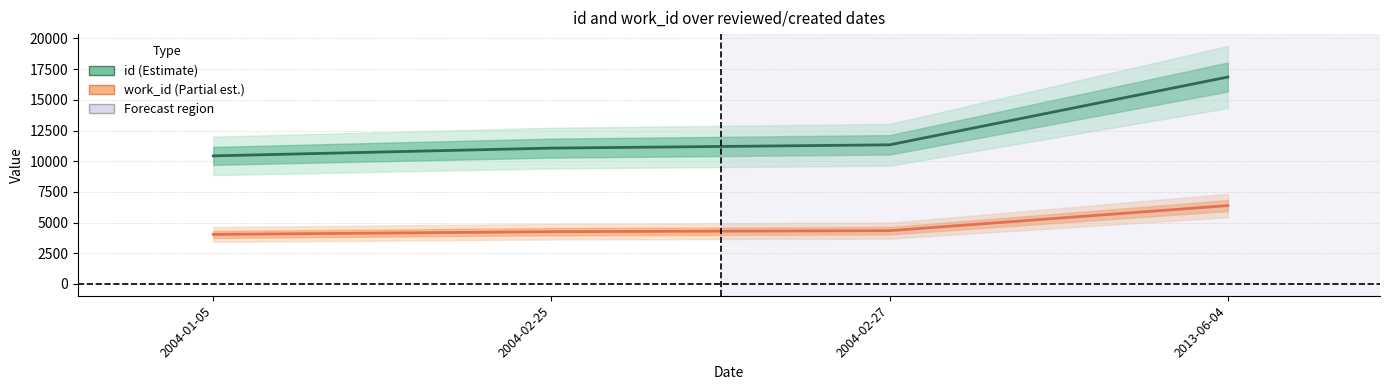

True or false: id and work_id cross at least once.

False